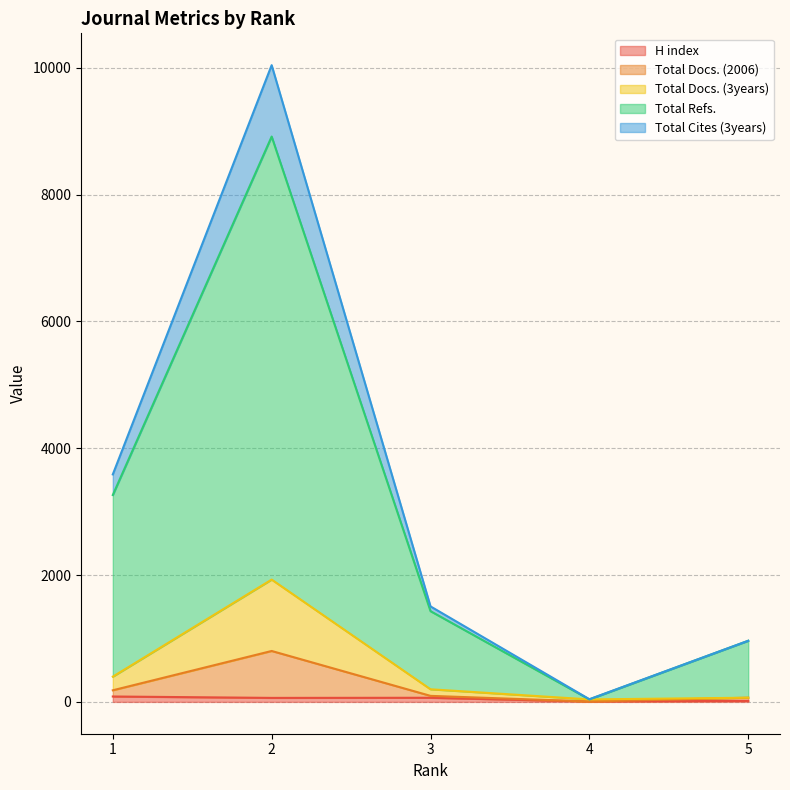

Which category has the lowest value across all series?

4